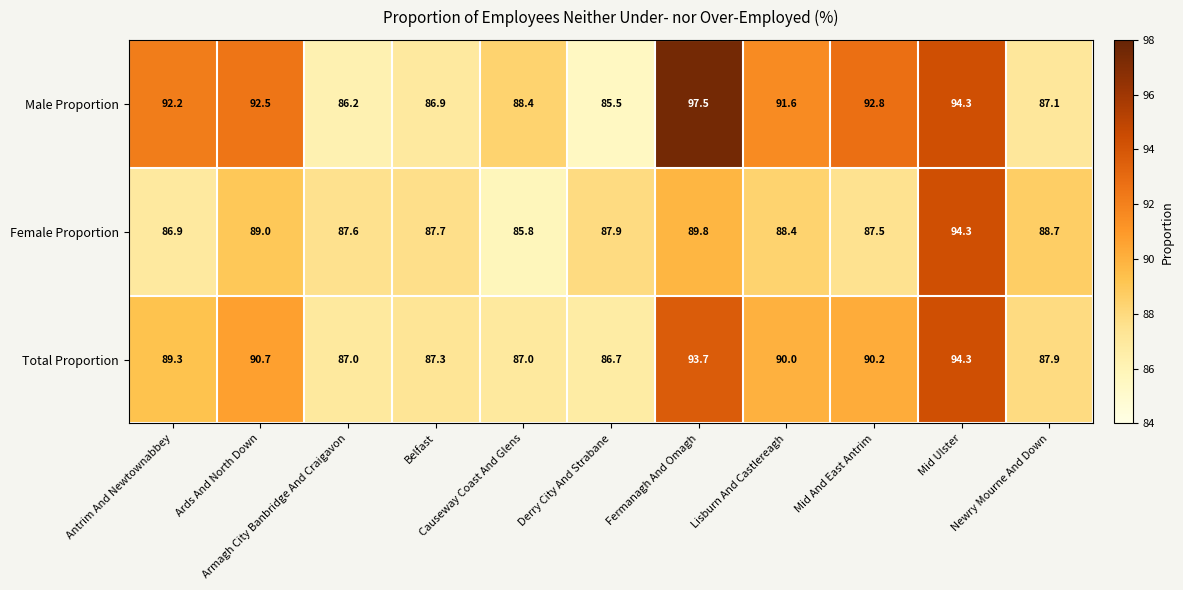

Which series changed the most between Armagh City Banbridge And Craigavon and Causeway Coast And Glens?

Male Proportion